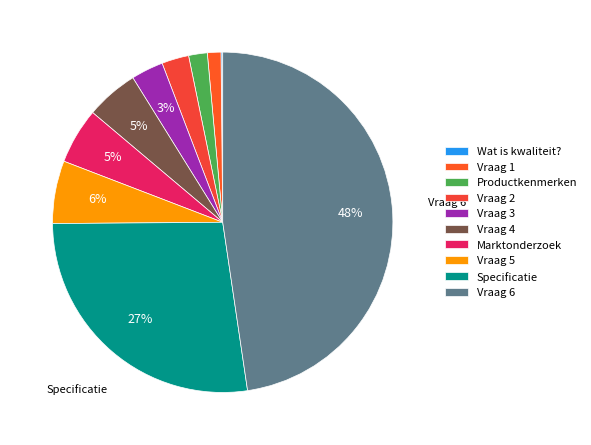

The Marktonderzoek slice represents 1% of the pie. True or false?

False